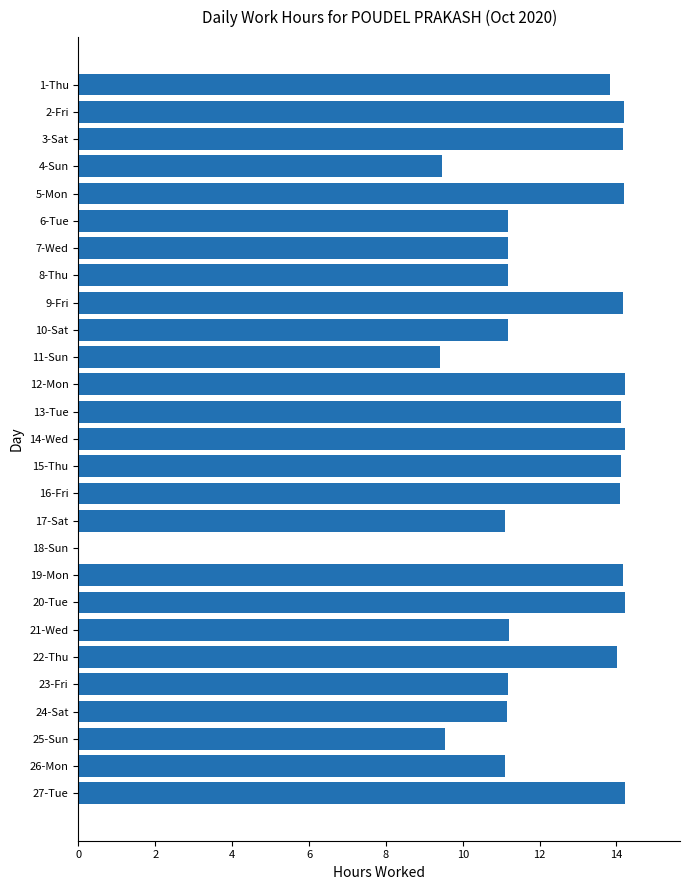

What is the change in value from 1-Thu to 2-Fri?

+0.4